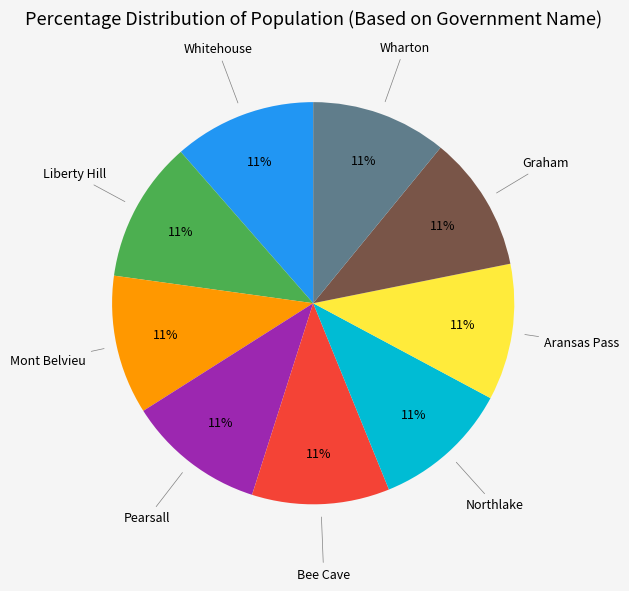

Does any single category account for the majority?

No